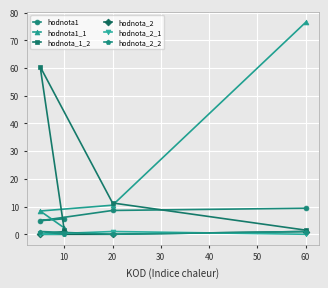

Reading left to right, what are all the values shown in this chart?

hodnota1: 4.9	5.6	8.6	9.4
hodnota1_1: 8.4	2.3	10.5	76.5
hodnota_1_2: 60.5	1.5	11.3	1.5
hodnota_2: 0.0	1.0	0.0	1.0
hodnota_2_1: 0.0	0.0	1.0	0.0
hodnota_2_2: 1.0	0.0	0.0	1.0